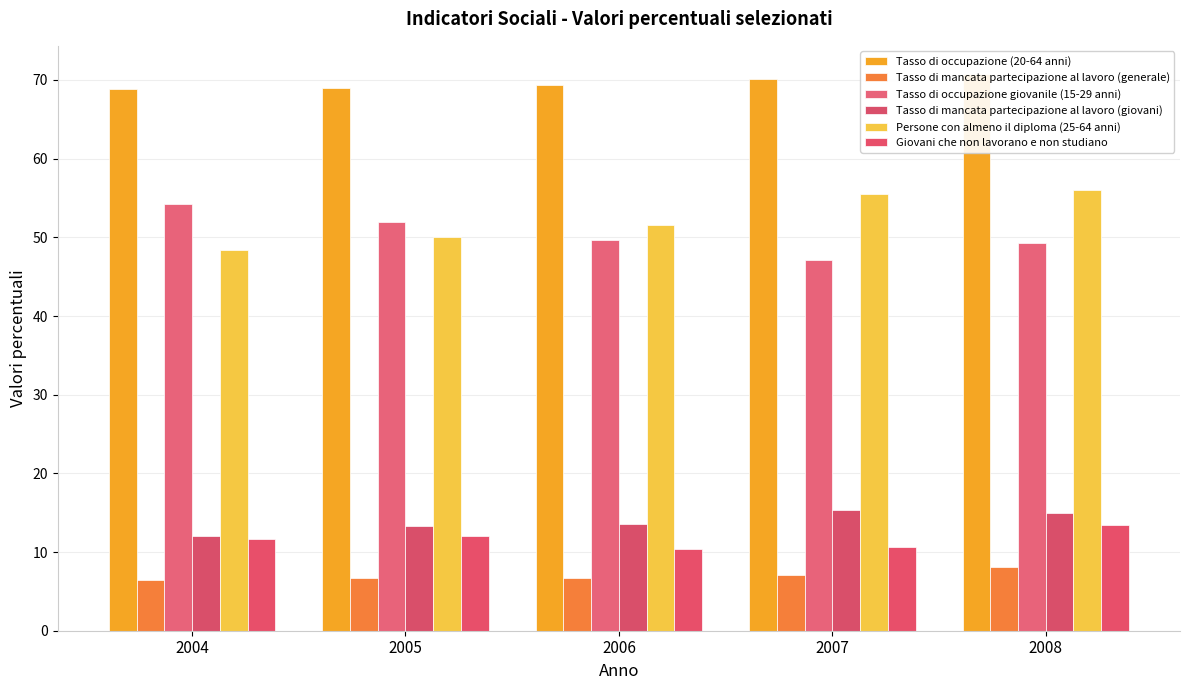

Which category has the lowest value in the Giovani che non lavorano e non studiano series?

2006